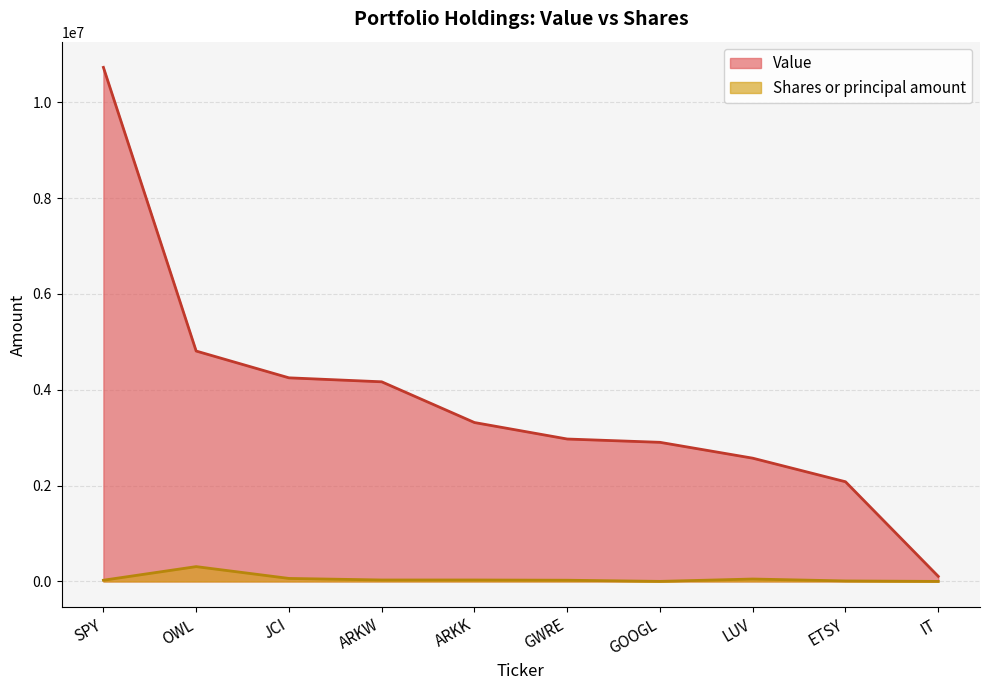

What is the lowest value of the Value series?

106000